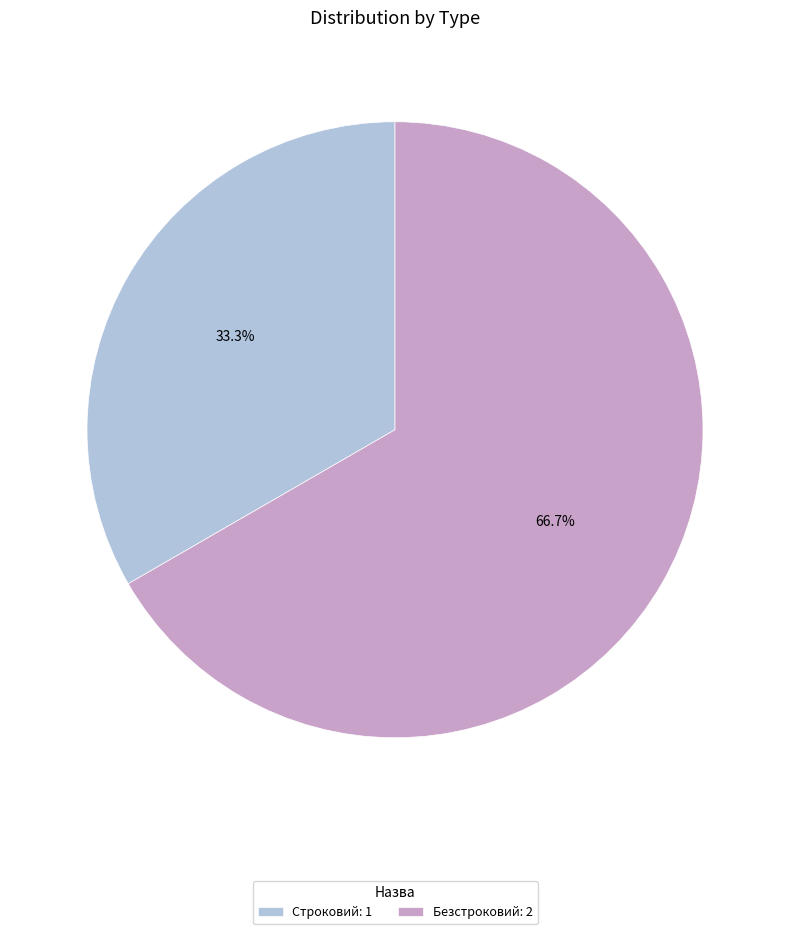

To the nearest percent, what percentage of the pie is Безстроковий?

67%